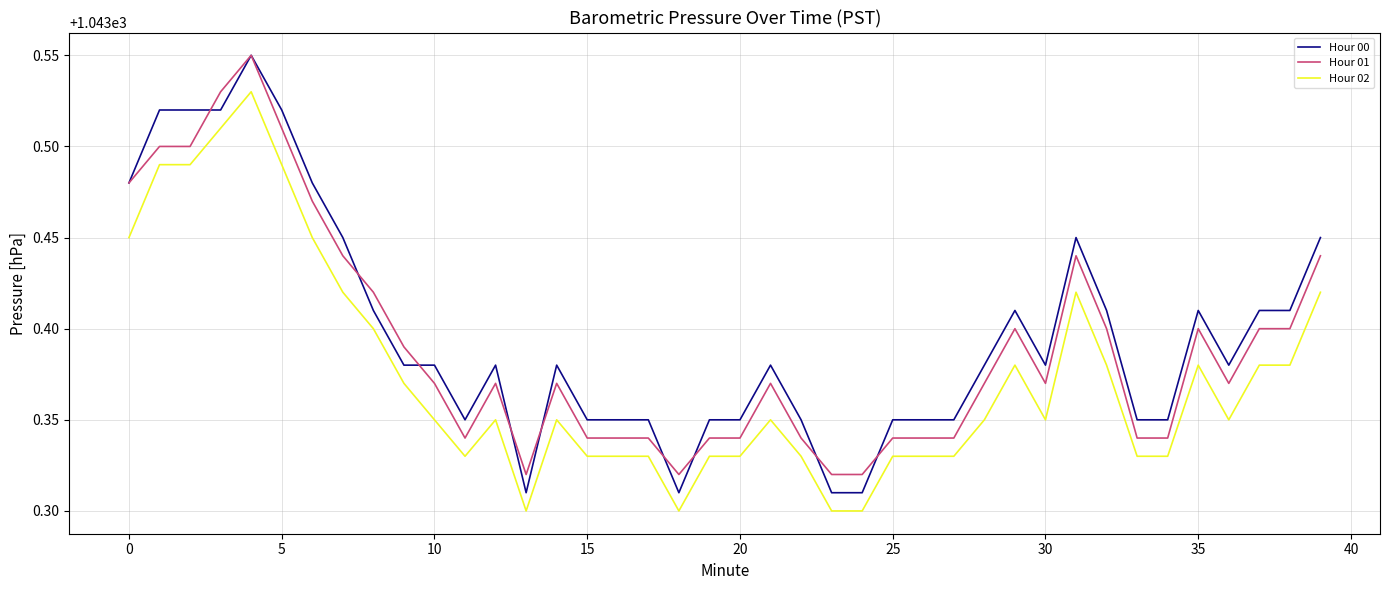

True or false: Hour 02 and Hour 01 cross at least once.

False